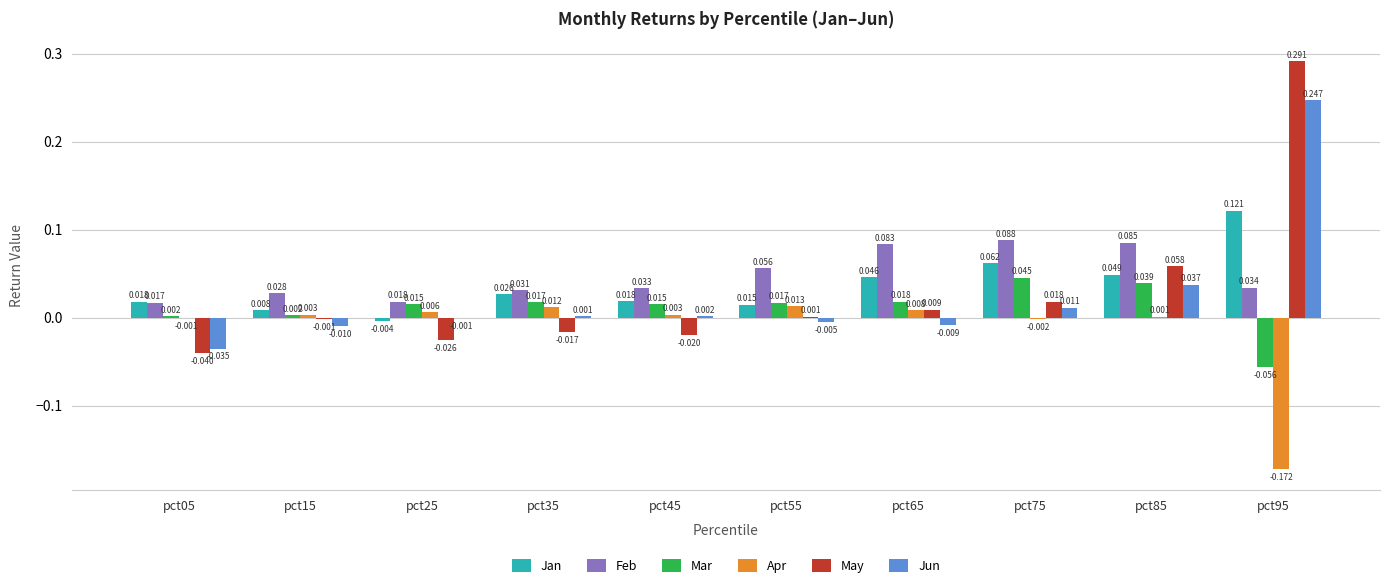

Between pct25 and pct65, which series saw the biggest shift?

Feb